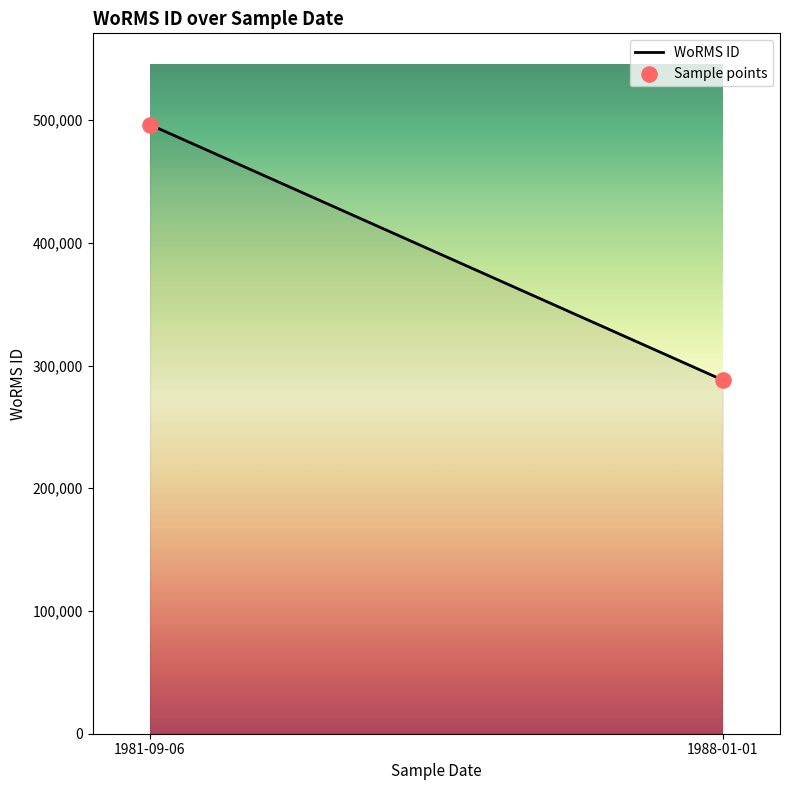

What is the range of Y values (max minus min)?

208101